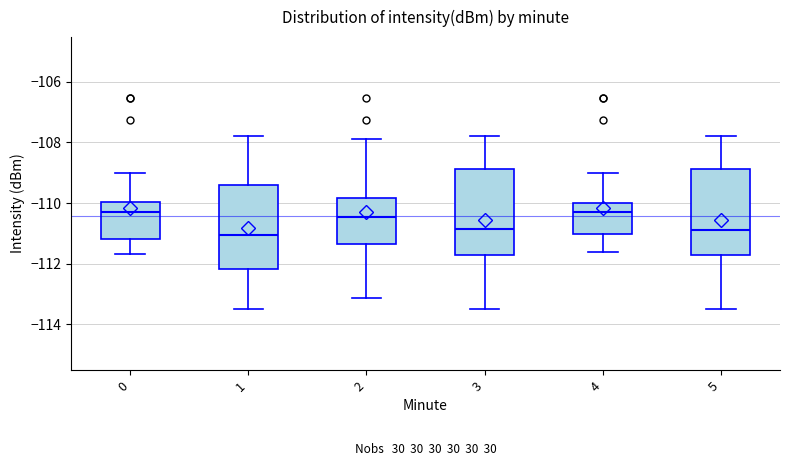

Reading left to right, transcribe this box plot: for each box, give where its median line is, the range the box spans, and where its two whiskers end, as read against the y-axis. The values are not printed on the chart, so give them approximately, as read against the axis.

0: median -110.4, box -111.2 to -110.0, whiskers -111.6 to -109.0
1: median -111.0, box -112.2 to -109.4, whiskers -113.4 to -107.8
2: median -110.4, box -111.4 to -109.8, whiskers -113.2 to -107.8
3: median -110.8, box -111.8 to -108.8, whiskers -113.4 to -107.8
4: median -110.4, box -111.0 to -110.0, whiskers -111.6 to -109.0
5: median -110.8, box -111.8 to -108.8, whiskers -113.4 to -107.8